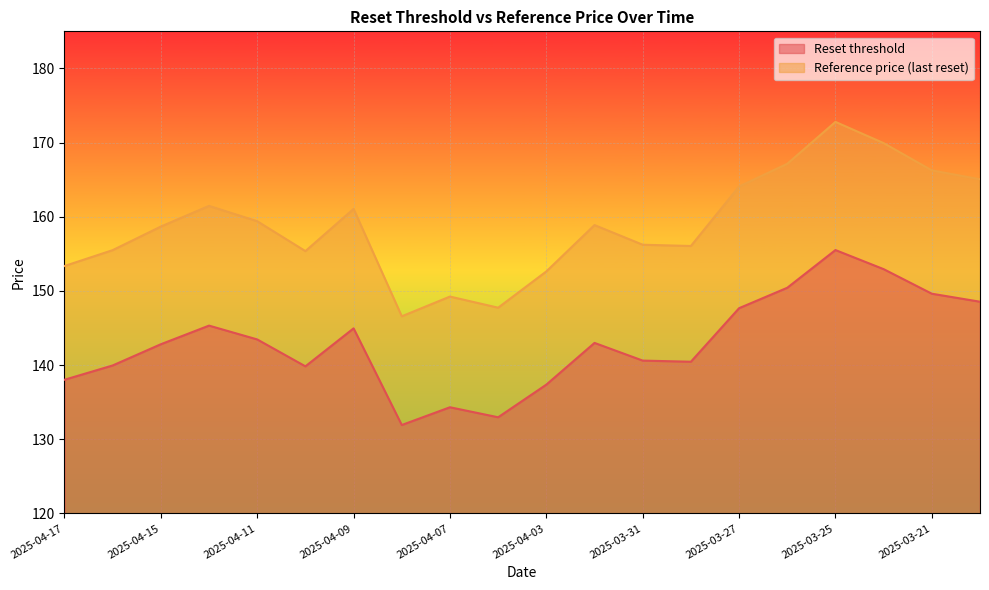

What is the value of the Reference price (last reset) point at the 17th from the left?

172.8